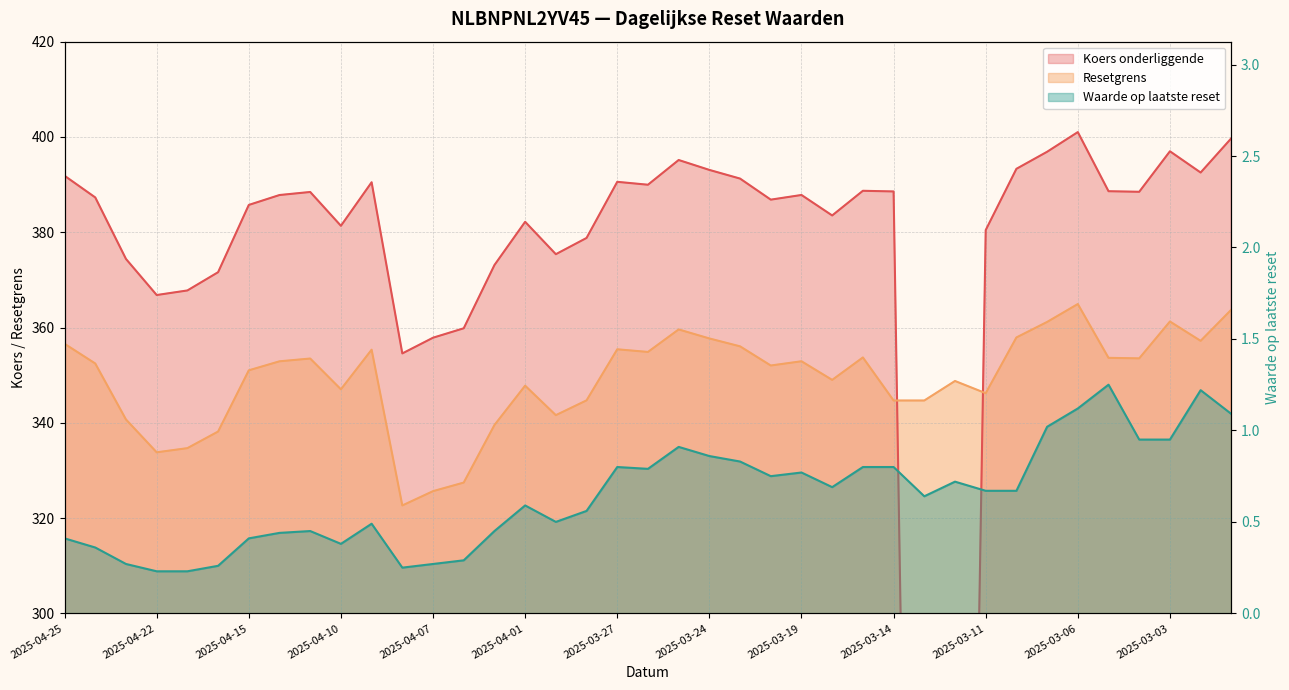

True or false: Resetgrens and Koers onderliggende intersect in this chart.

True